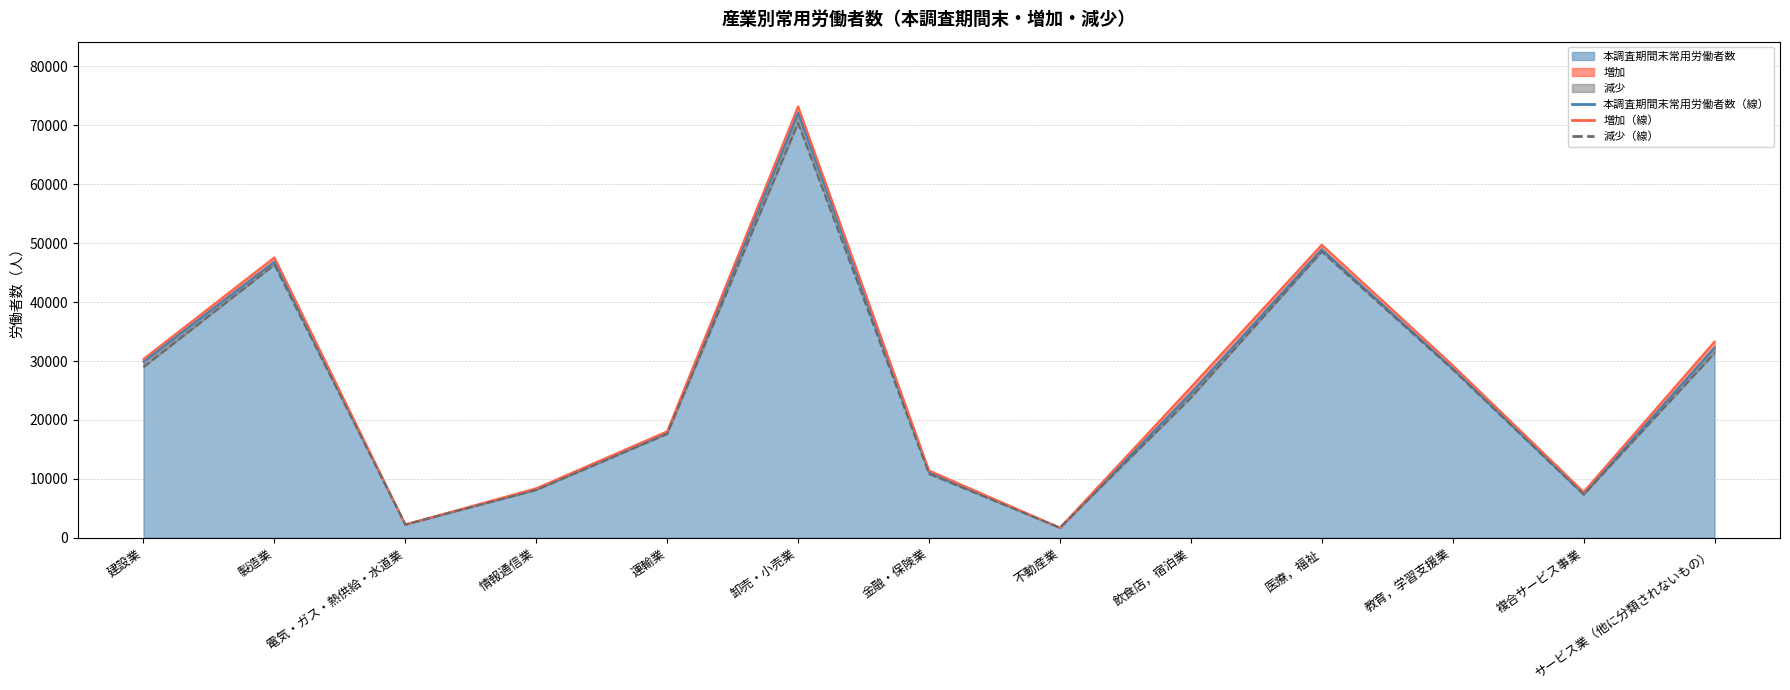

Does the chart have visible grid lines?

Yes